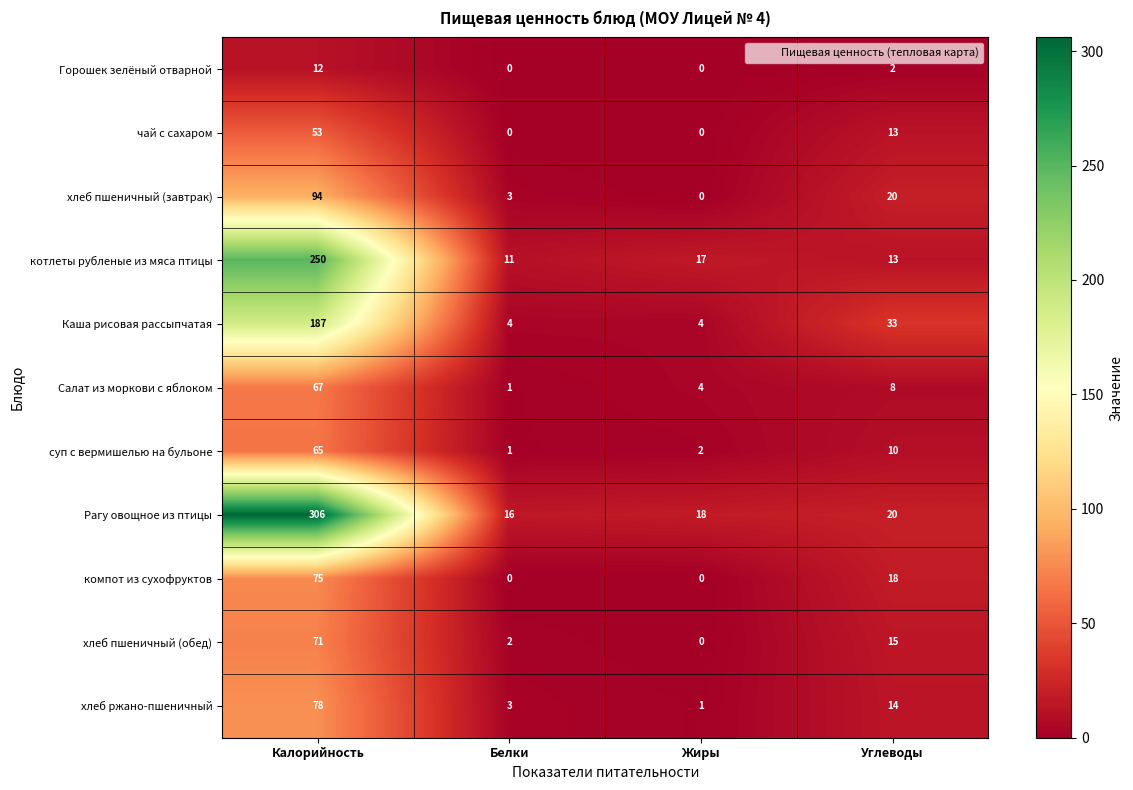

Which series has the largest range (max minus min)?

Рагу овощное из птицы